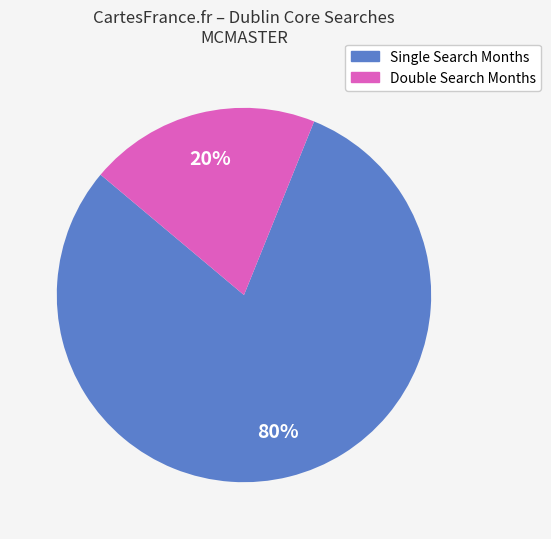

Is there any slice that represents more than half of the pie?

Yes